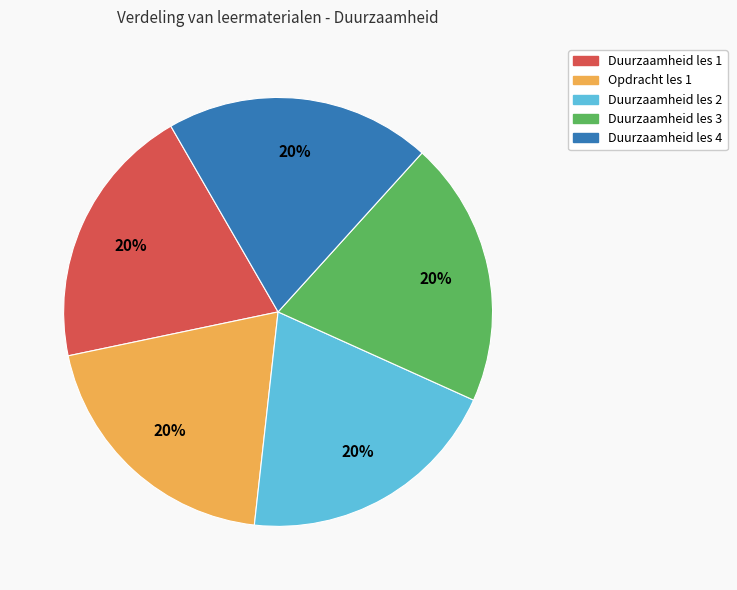

Count the number of slices in the pie.

5